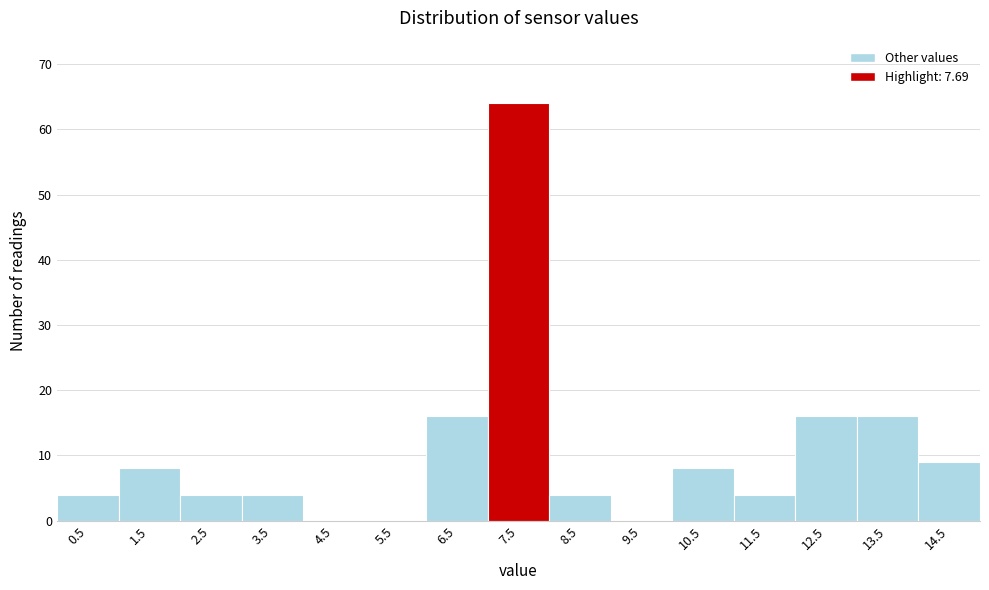

Reading left to right, transcribe this chart: for each bar, give the range it covers on the x-axis and its height. The values are not printed on the chart, so give them approximately, as read against the axis.

0 to 1: 4
1 to 2: 8
2 to 3: 4
3 to 4: 4
4 to 5: 0
5 to 6: 0
6 to 7: 16
7 to 8: 64
8 to 9: 4
9 to 10: 0
10 to 11: 8
11 to 12: 4
12 to 13: 16
13 to 14: 16
14 to 15: 9